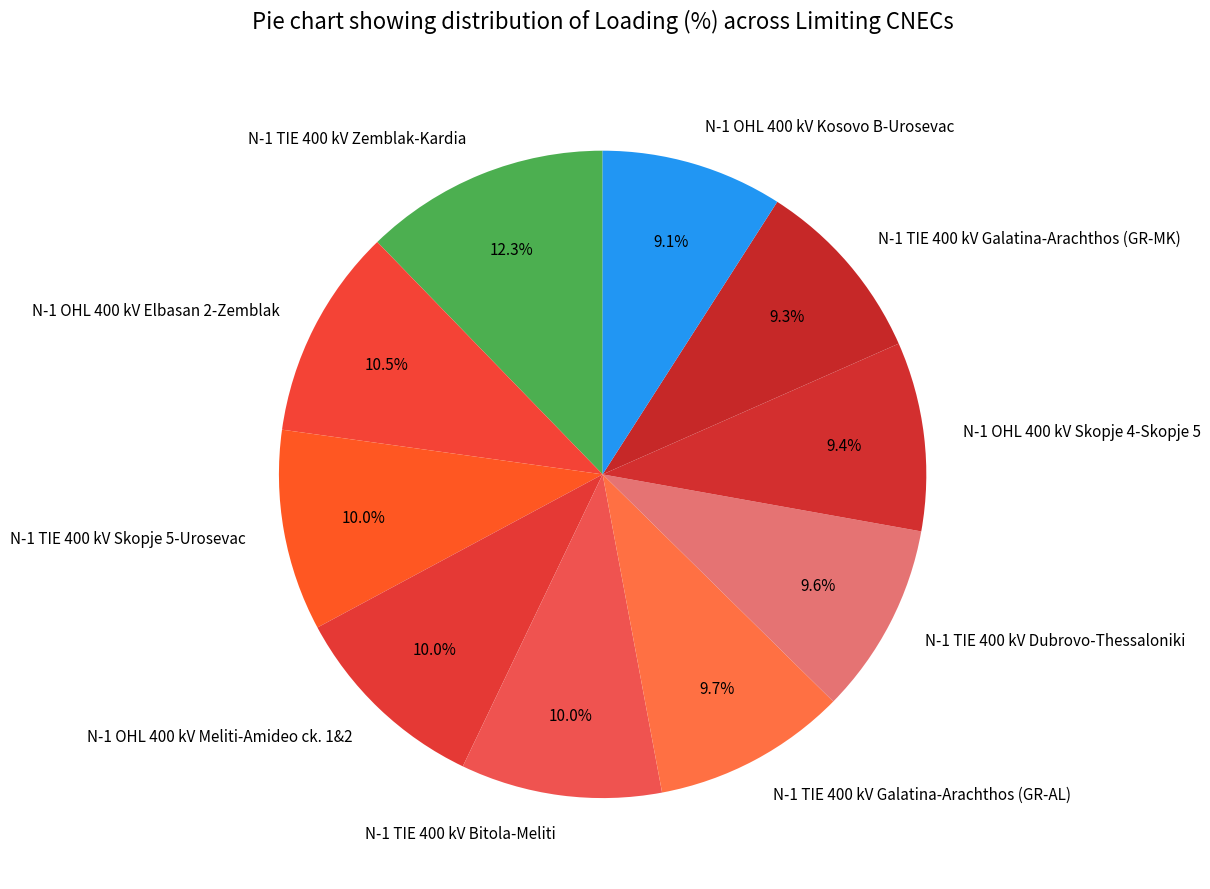

How much of the chart is everything except N-1 TIE 400 kV Dubrovo-Thessaloniki?

90.4%